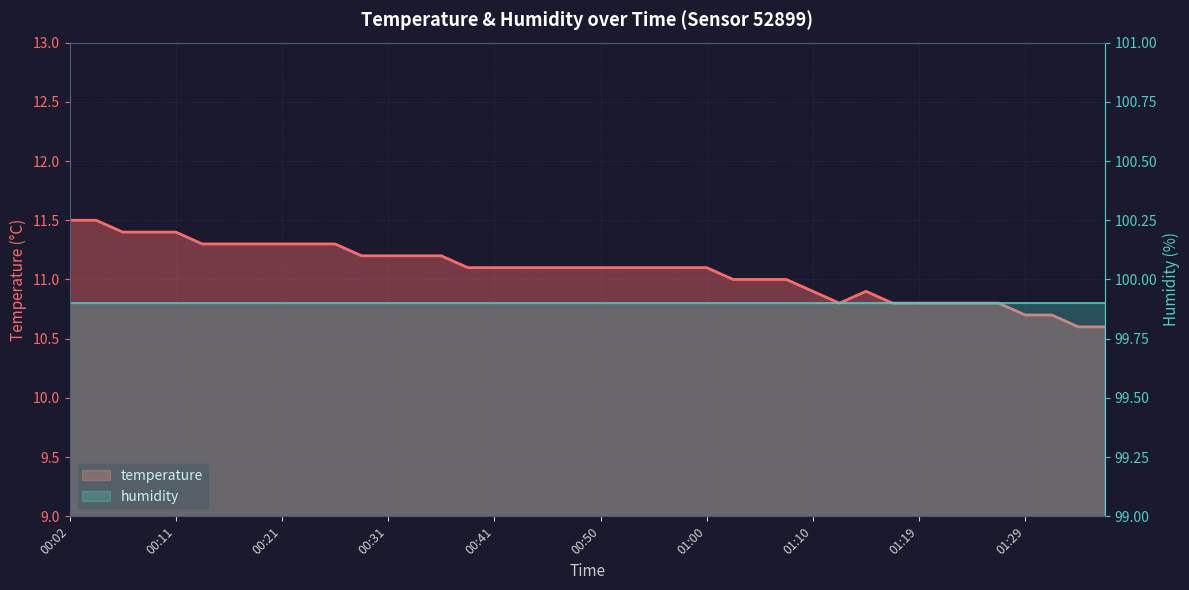

Approximately how many times larger is the value at 01:02 compared to 00:28?

1.0